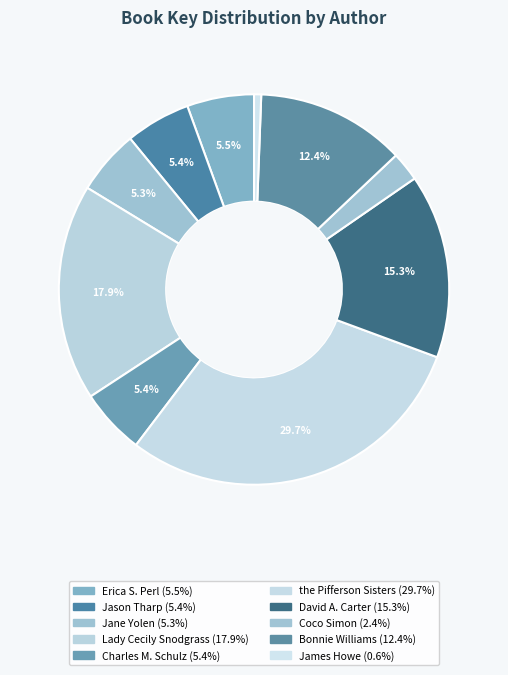

How many segments does this pie chart have?

10